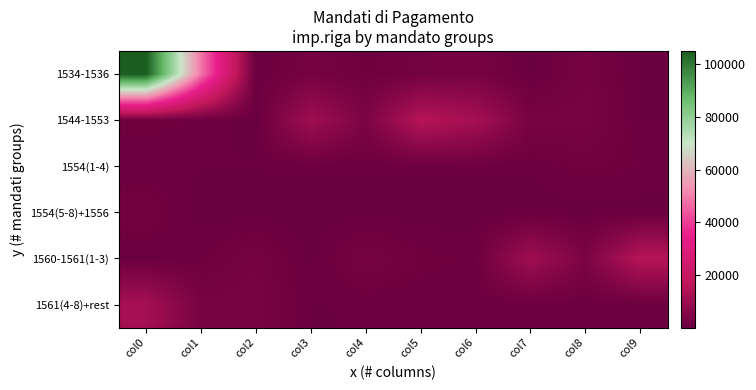

Which series has the largest range (max minus min)?

1534-1536